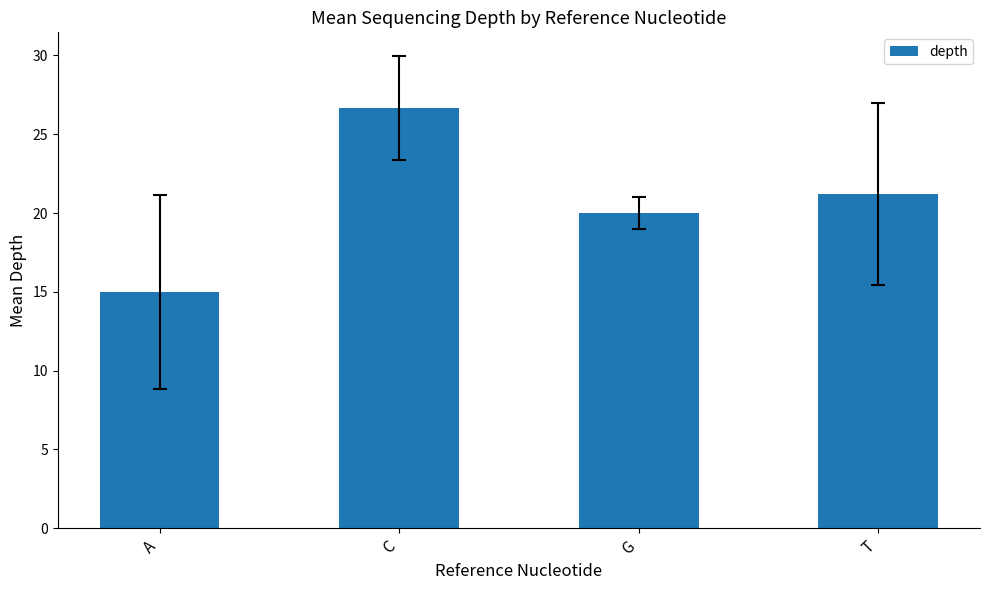

Reading left to right, transcribe all the data shown in this chart.

15.0	26.7	20.0	21.2